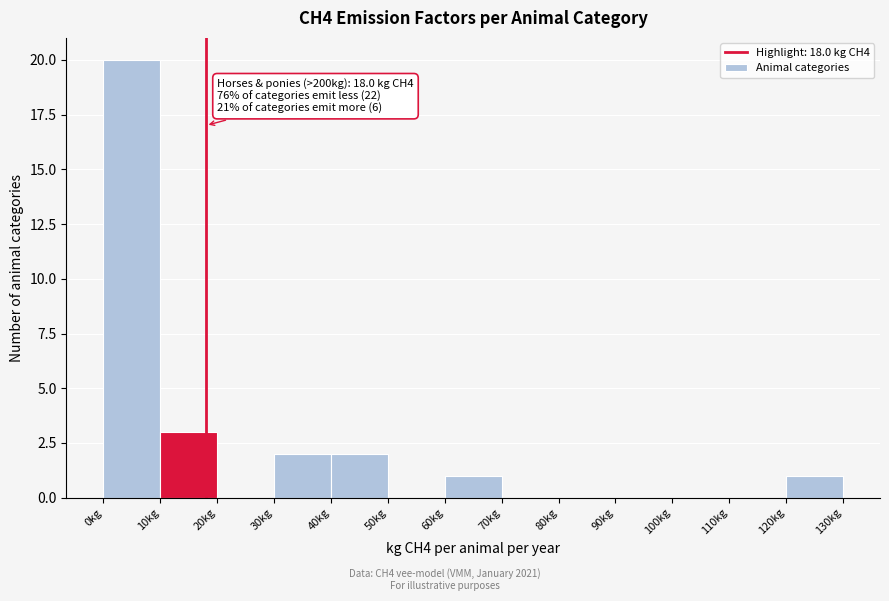

Over which range of the x-axis is the bar tallest?

0 to 10